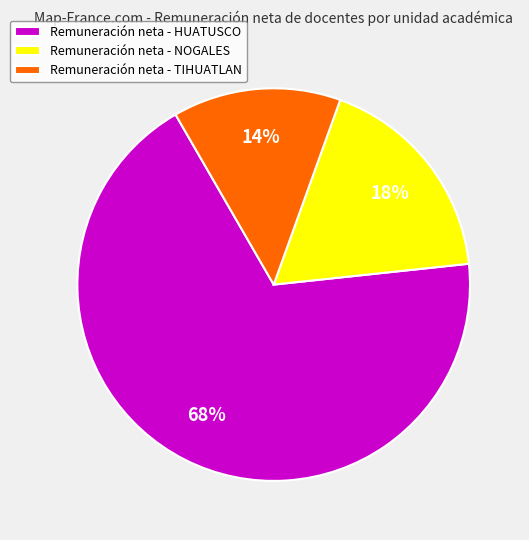

To the nearest percent, what is the average slice percentage?

33%